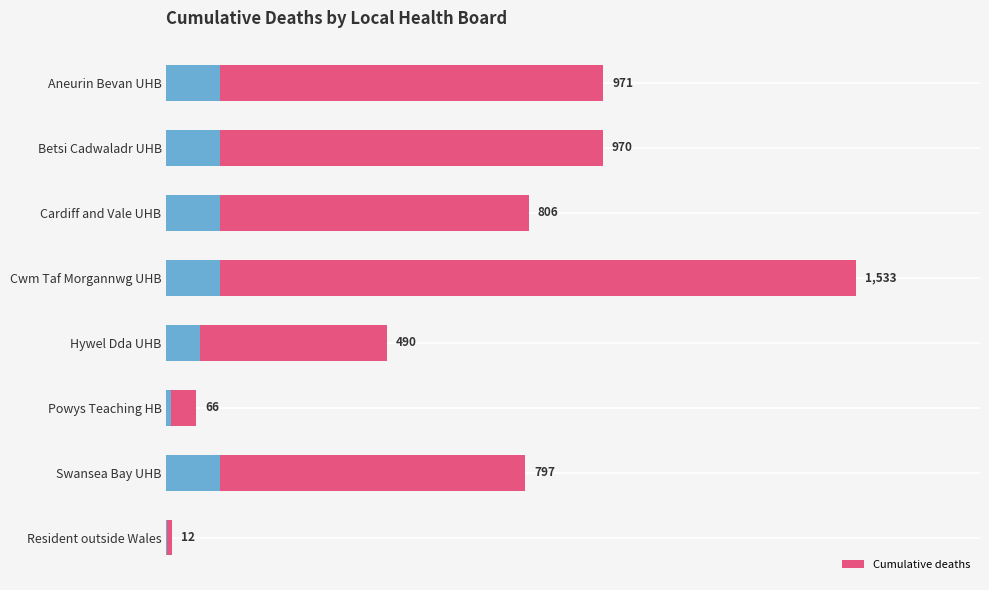

What is the value of the 8th bar from the left?

12